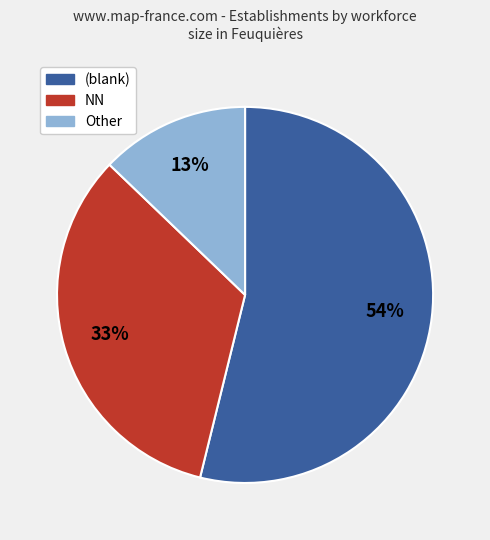

The Other slice represents 13% of the pie. True or false?

True